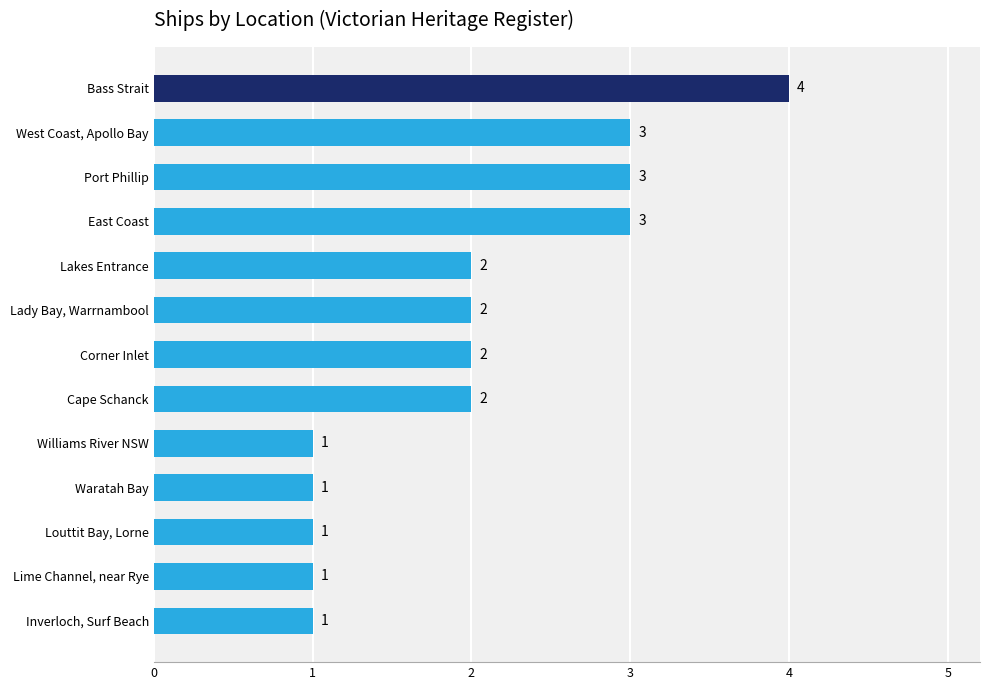

How many values are between 1 and 3?

12